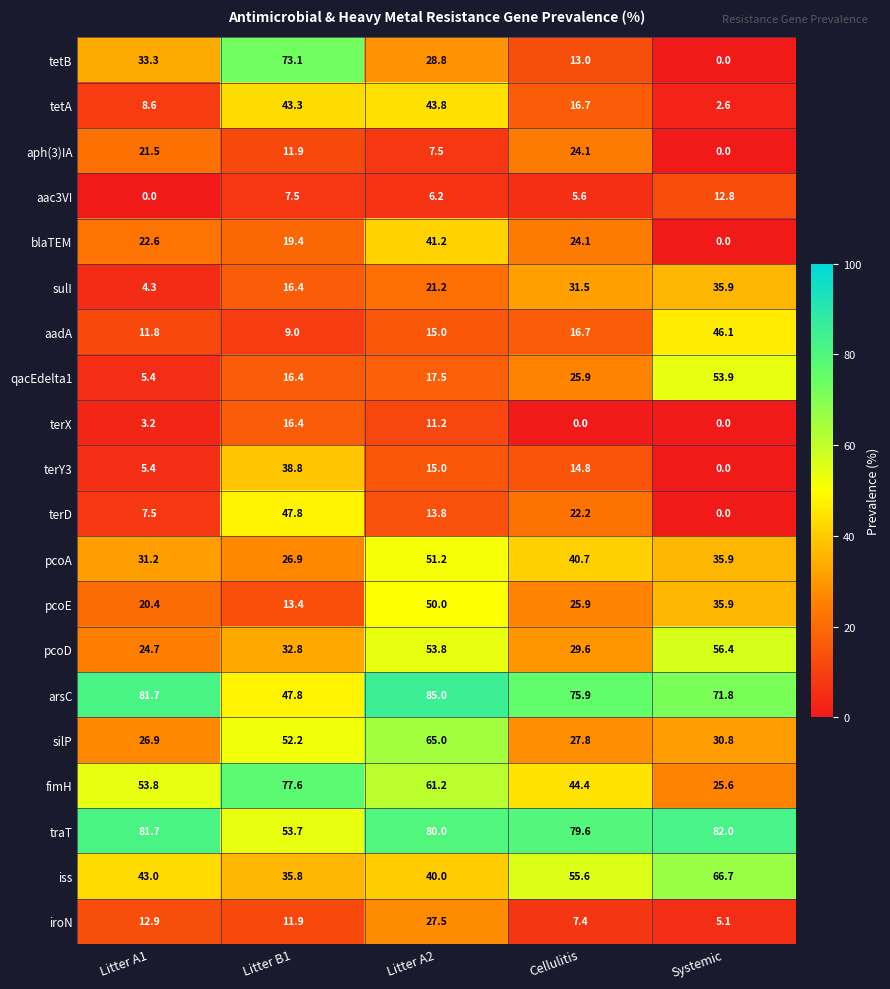

What is the approximate value of iroN at Litter B1?

11.9